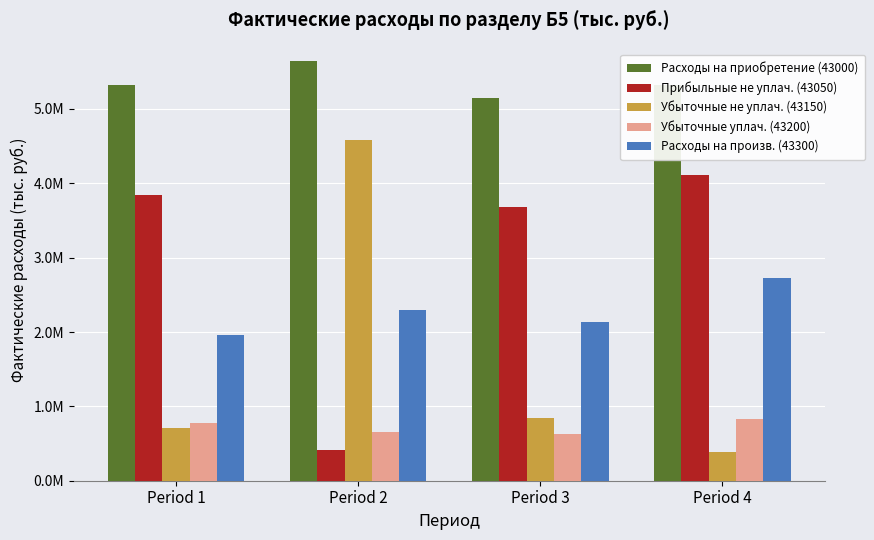

Does the chart contain stacked bars?

No